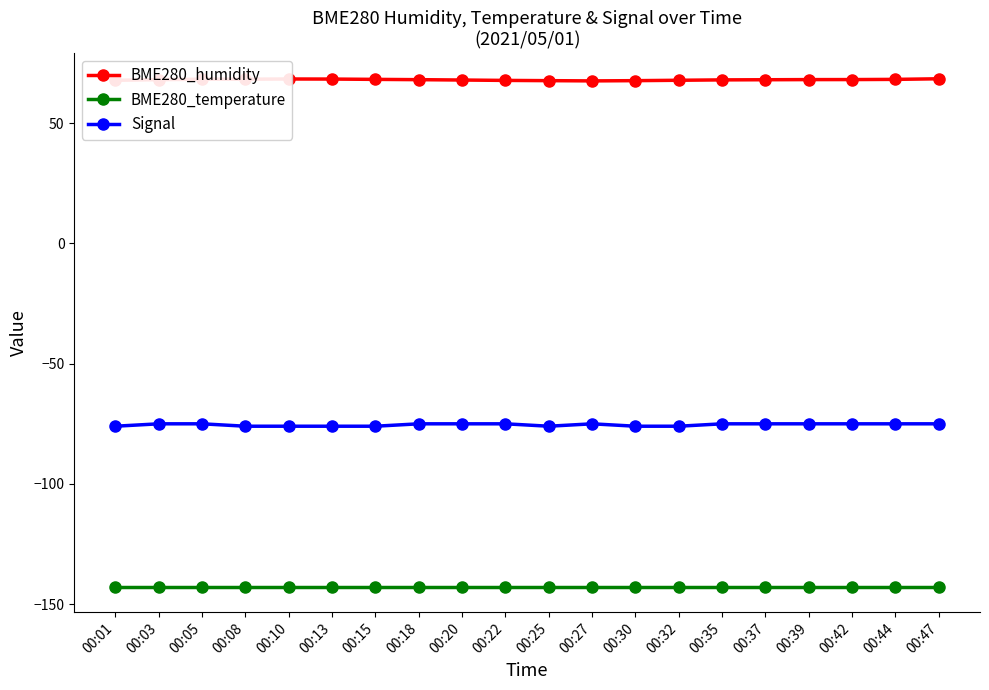

What is the spread (max minus min) of values at 00:32?

210.6